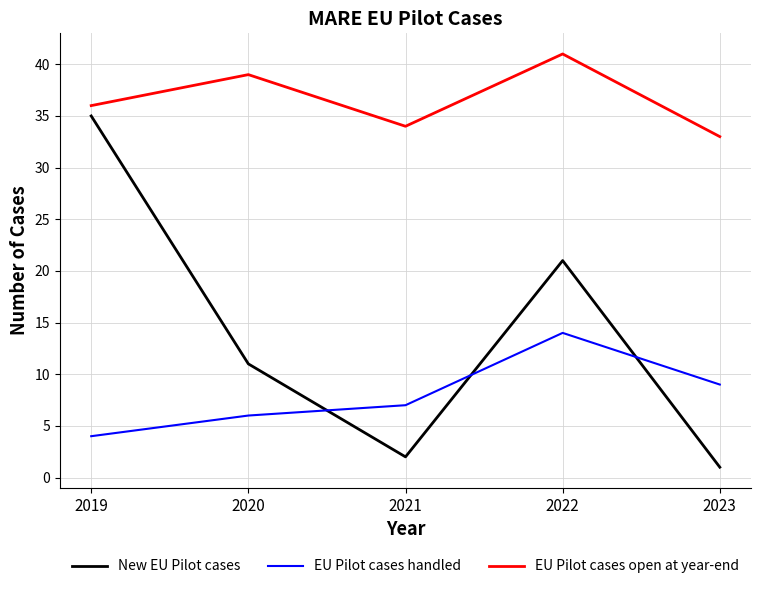

Reading left to right, extract all data points from this chart.

New EU Pilot cases: 35	11	2	21	1
EU Pilot cases handled: 4	6	7	14	9
EU Pilot cases open at year-end: 36	39	34	41	33